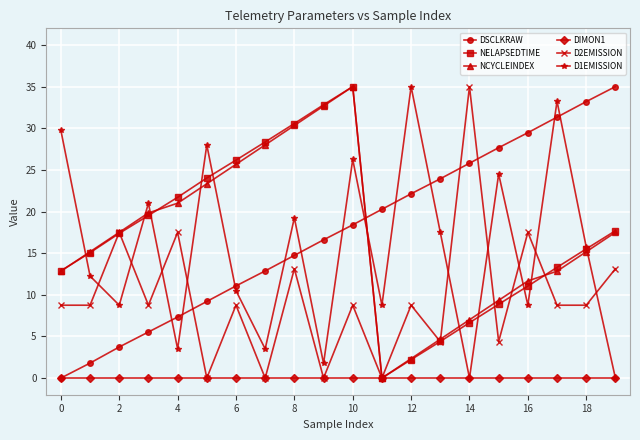

What is the maximum value shown in the chart?

35.0